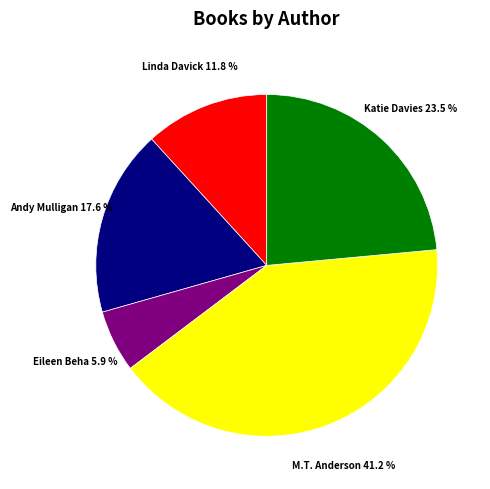

To the nearest percent, what is the average slice percentage?

20%